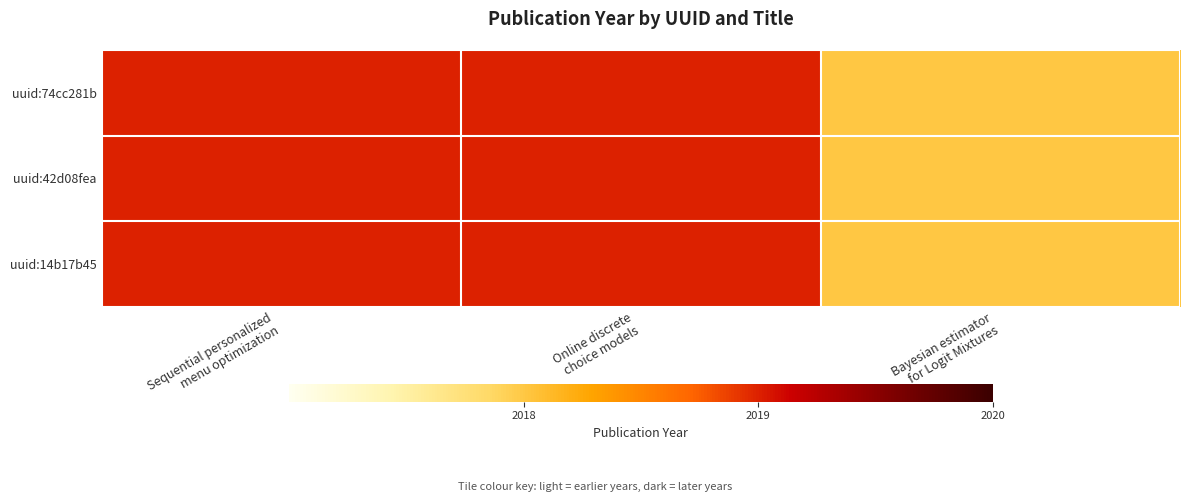

What is the total value across all series at Sequential personalized
menu optimization?

6057